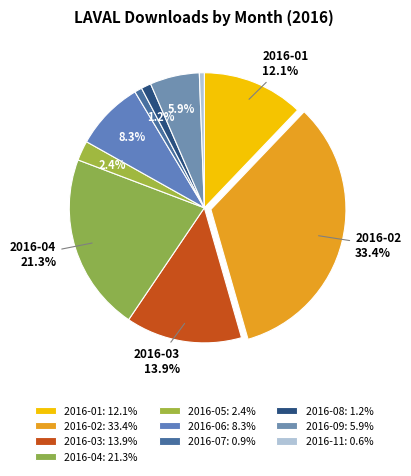

How many slices are in this pie chart?

10